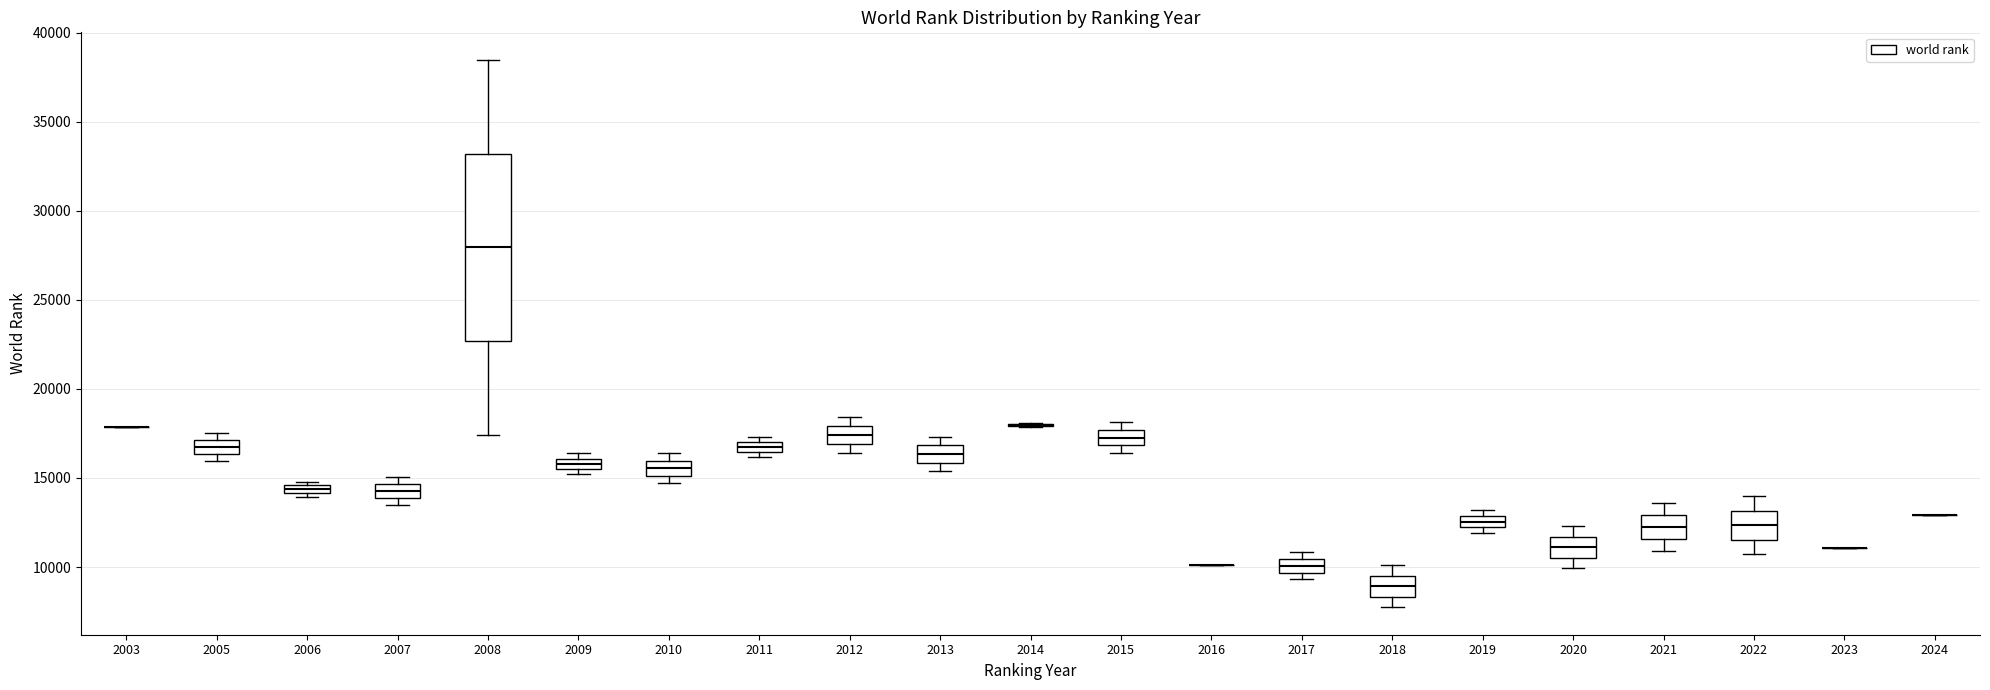

Comparing the boxes themselves (not the whiskers), which one is the tallest?

2008